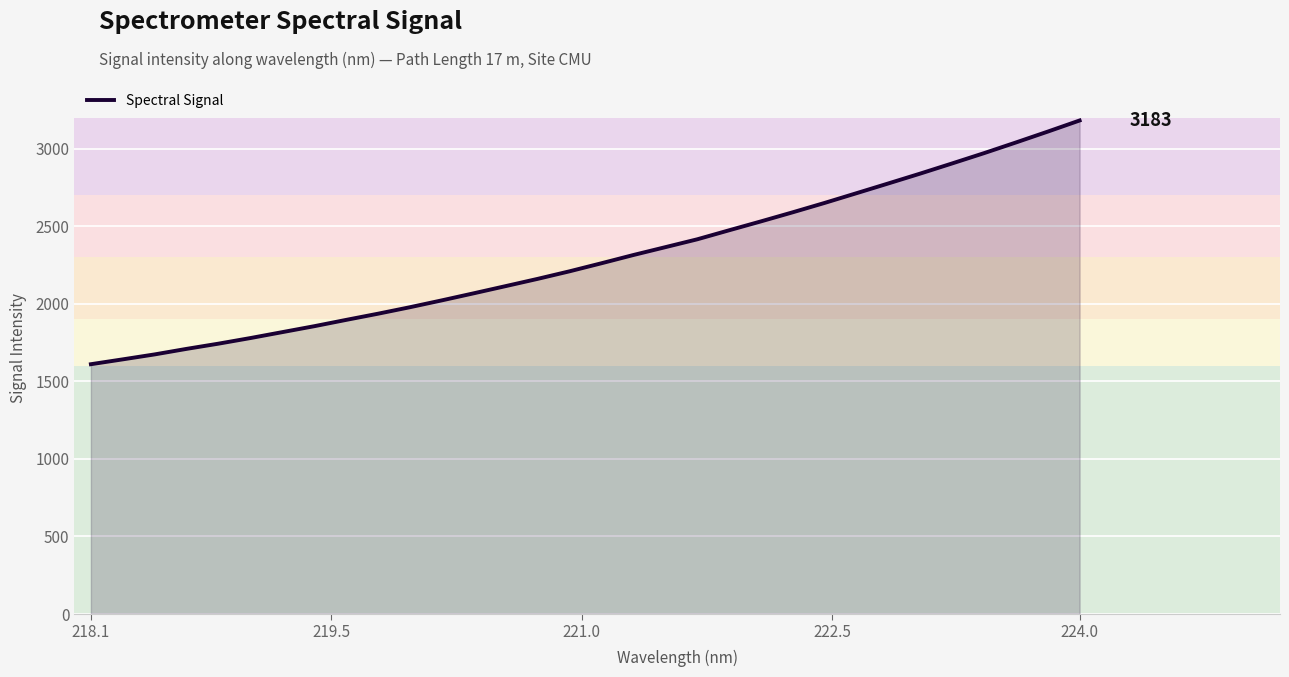

What is the difference between the maximum and minimum values?

1571.7